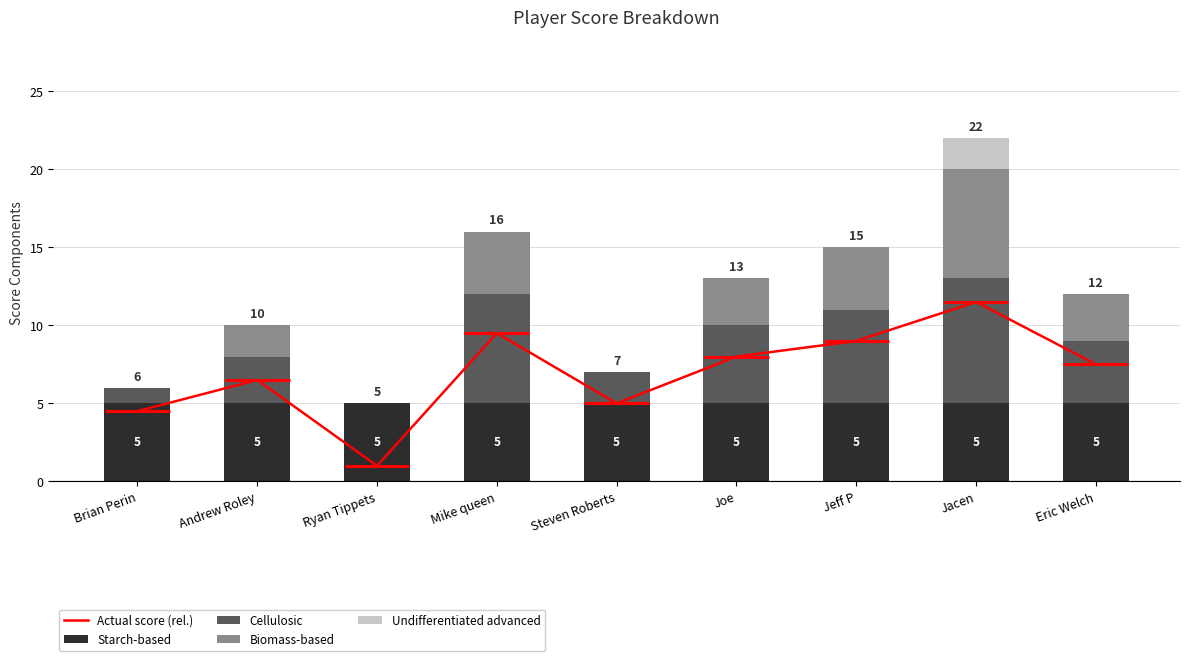

The value of Starch-based at Steven Roberts is 5. True or false?

True